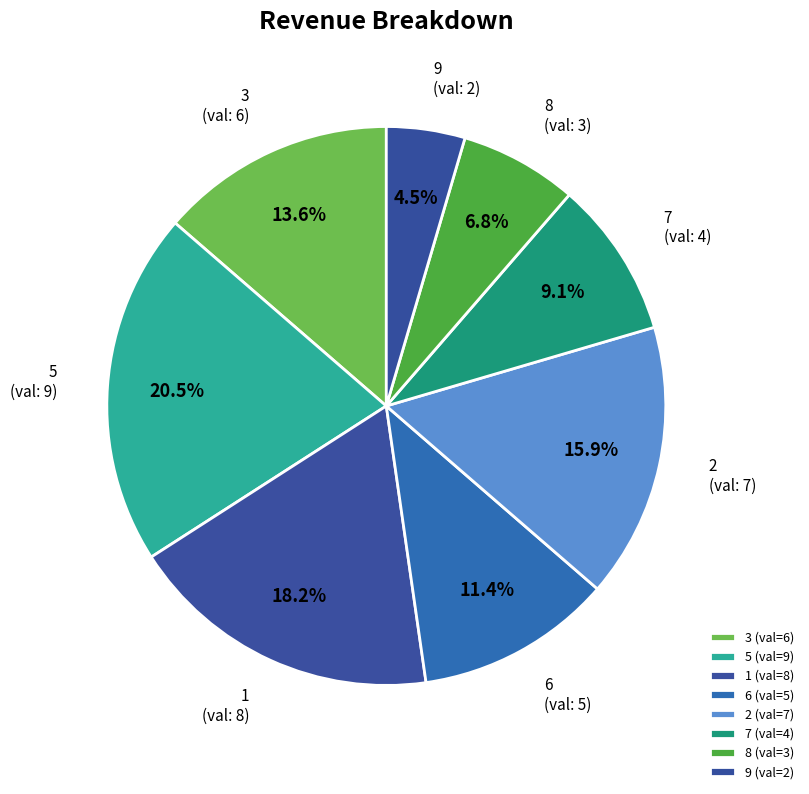

What is the total percentage of 9 and 7?

13.6%